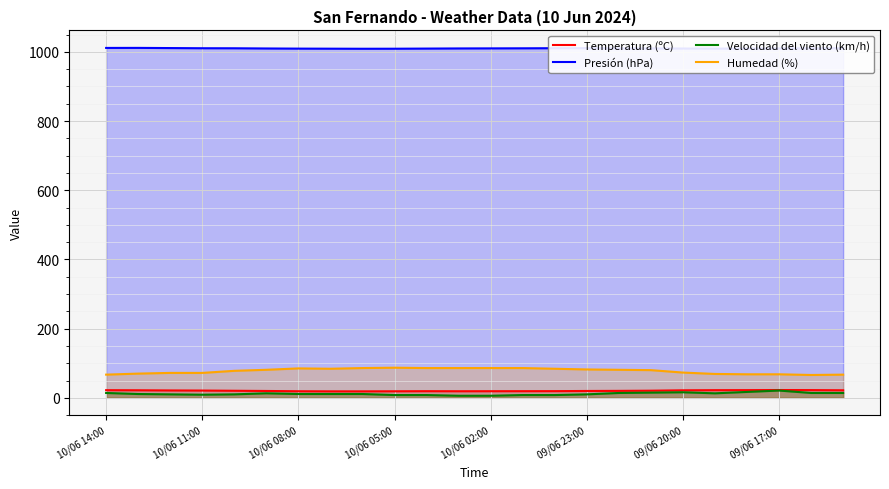

Which series has the largest total across all categories?

Presión (hPa)